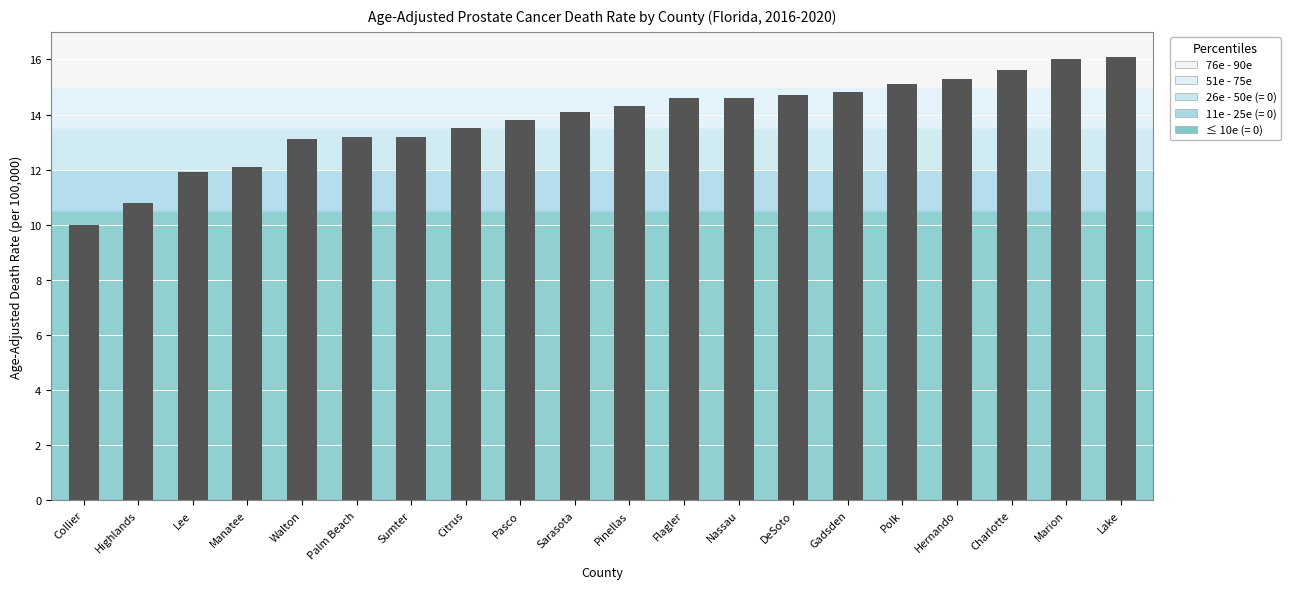

True or false: the data shows 4.5 at Hernando.

False